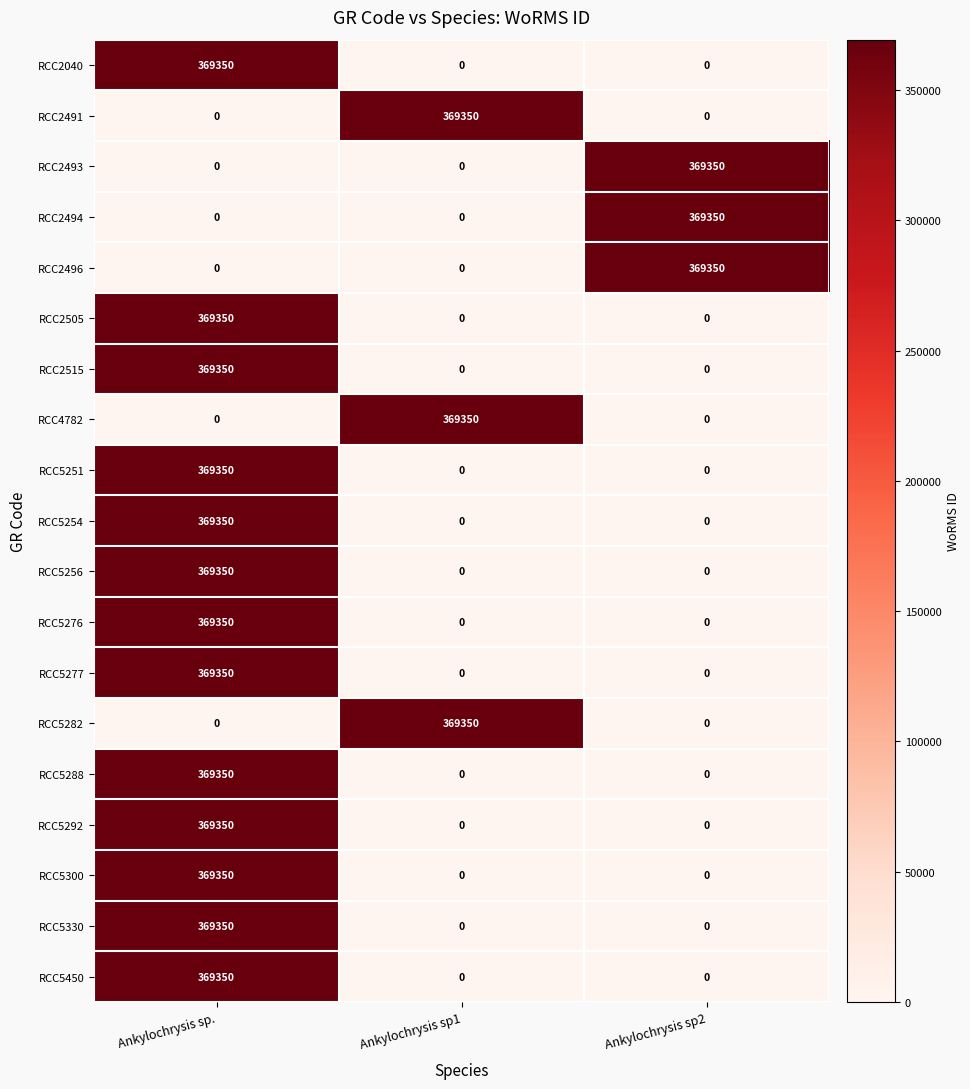

True or false: RCC2494 has a value of 610931 at Ankylochrysis sp2.

False